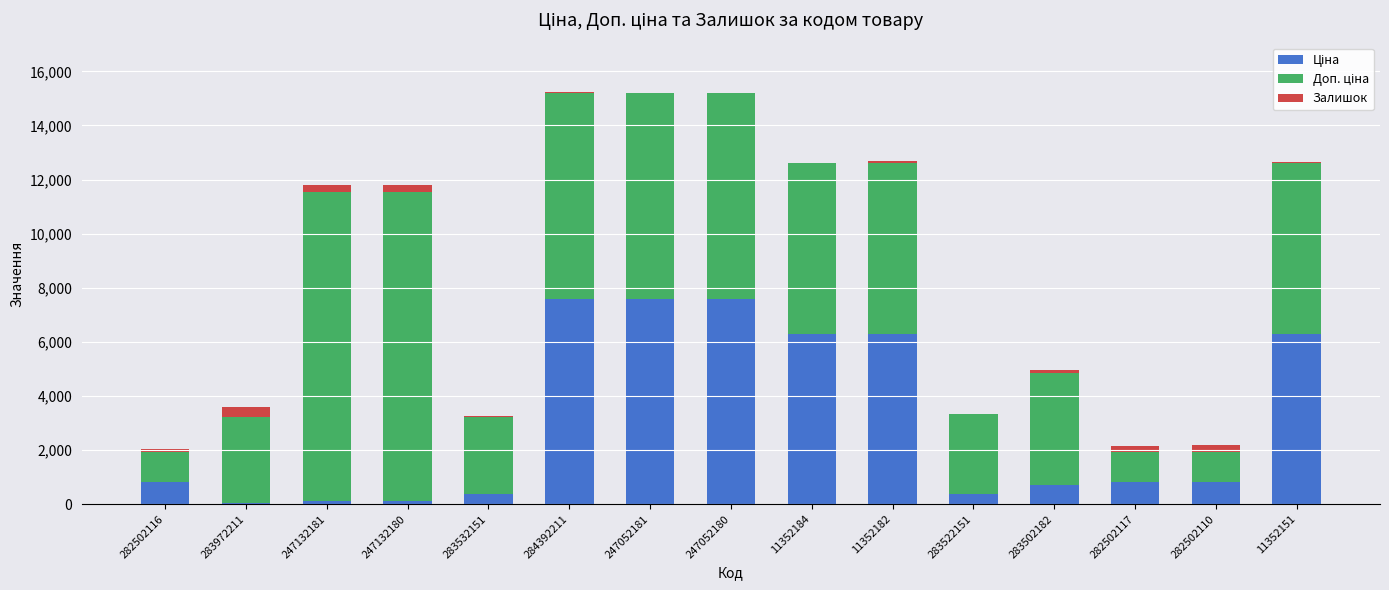

What is the label of the 1st bar from the left?

282502116